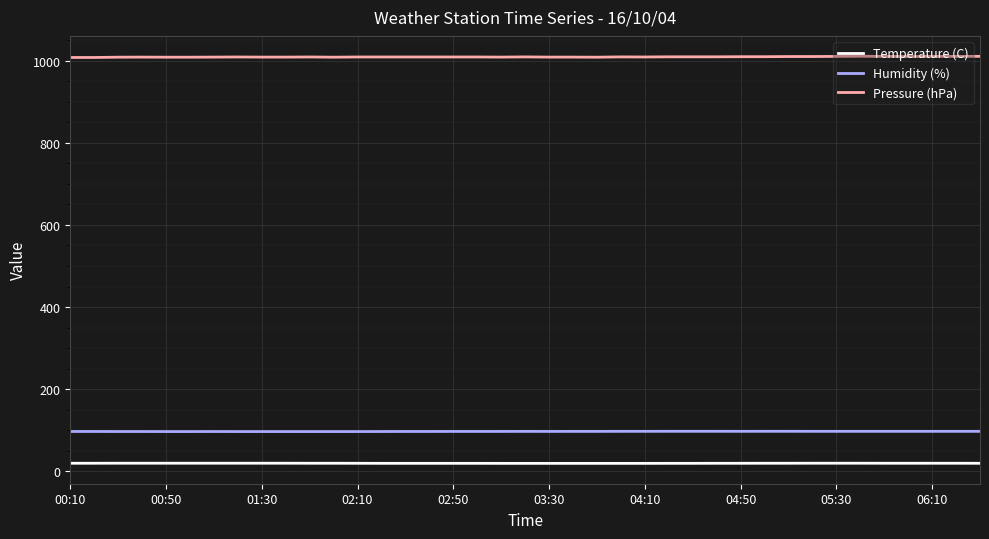

What is the highest value of the Humidity (%) series?

97.7